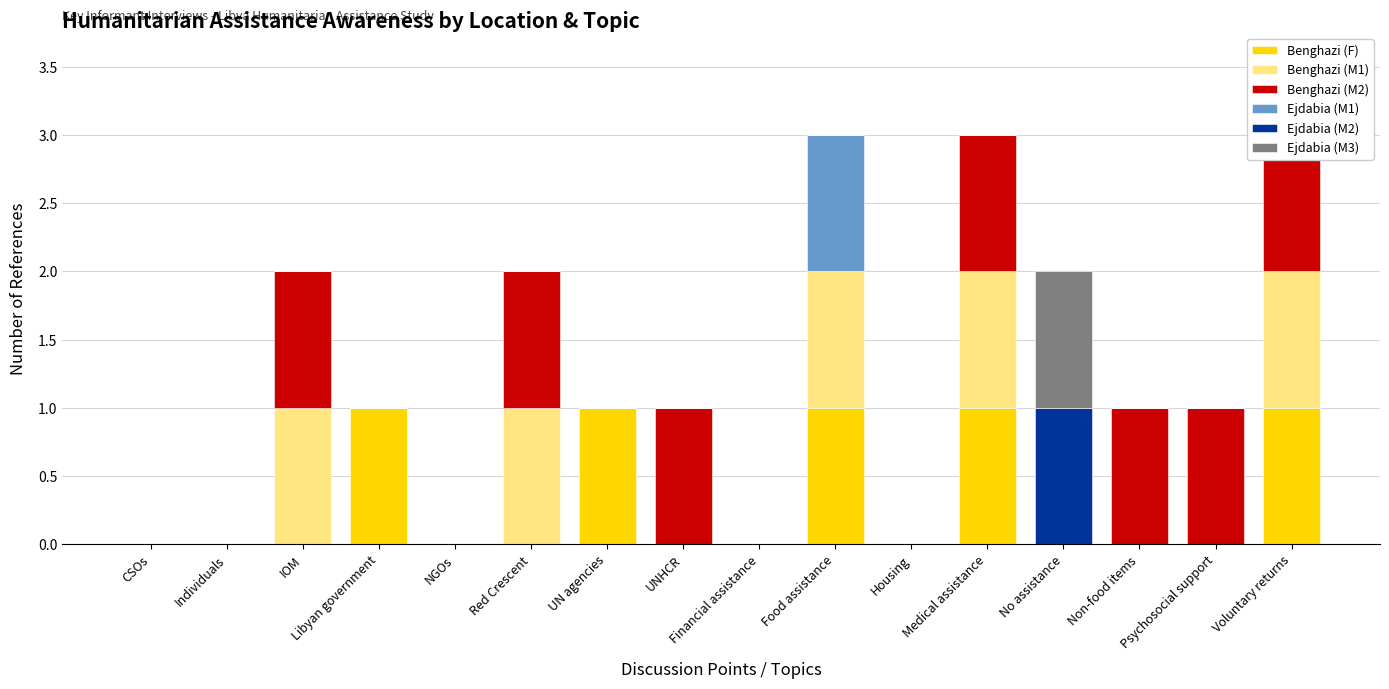

Which series has the widest spread of values?

Benghazi (F)